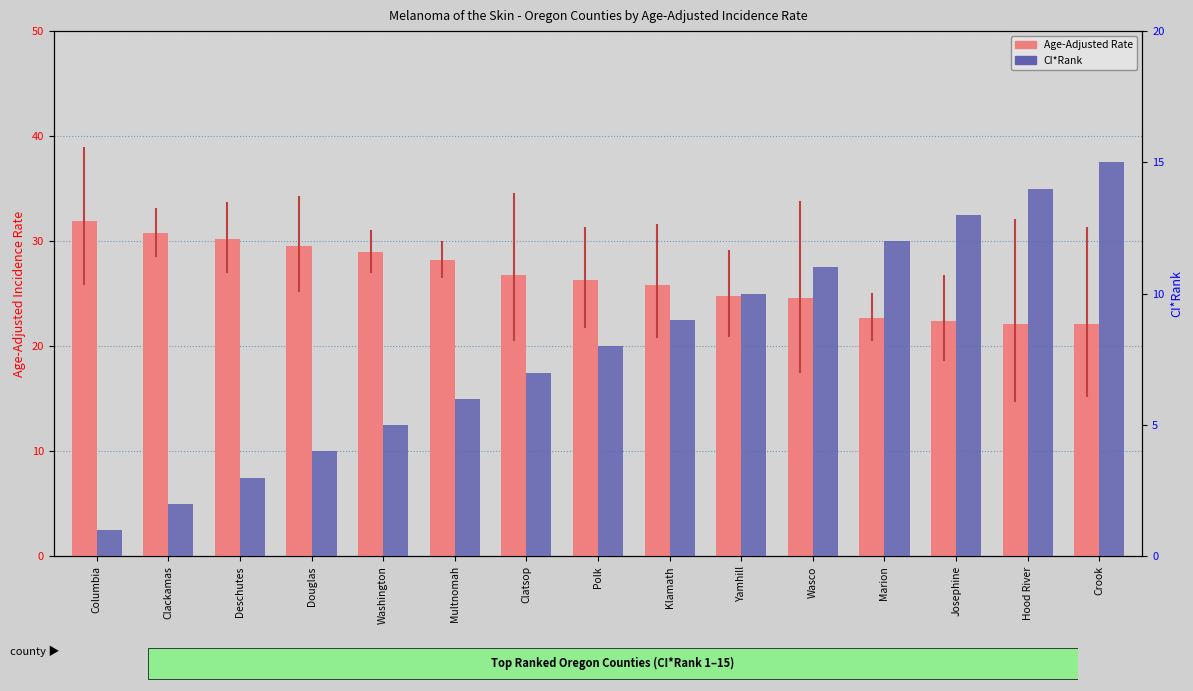

At Marion, list the series in order from smallest to largest.

CI*Rank, Age-Adjusted Rate